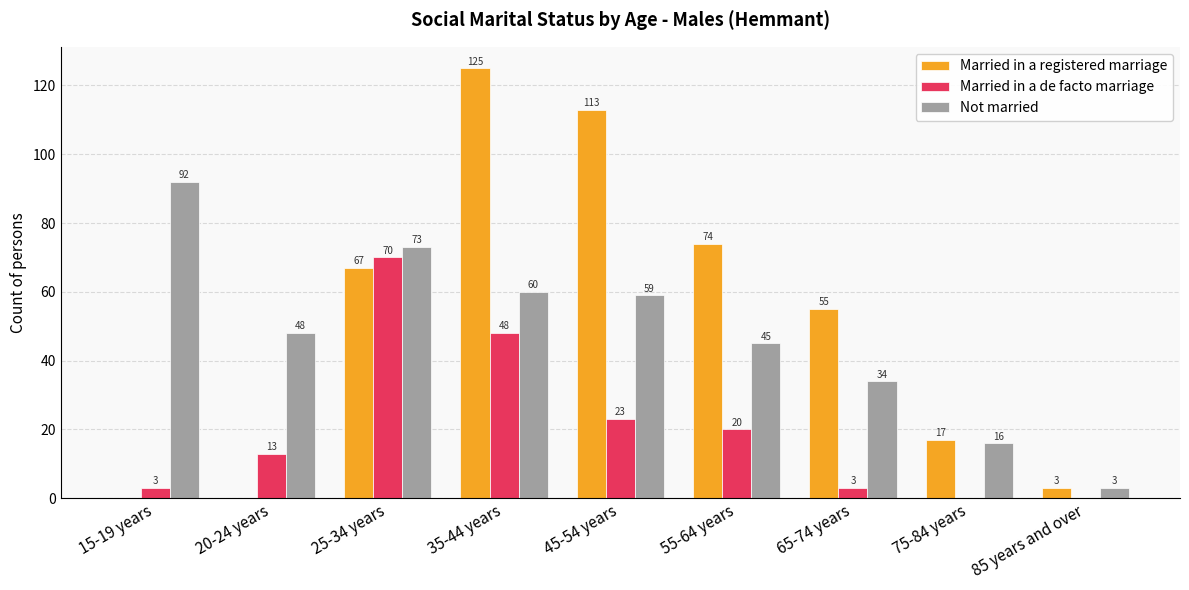

What is the sum of all Married in a registered marriage values?

454